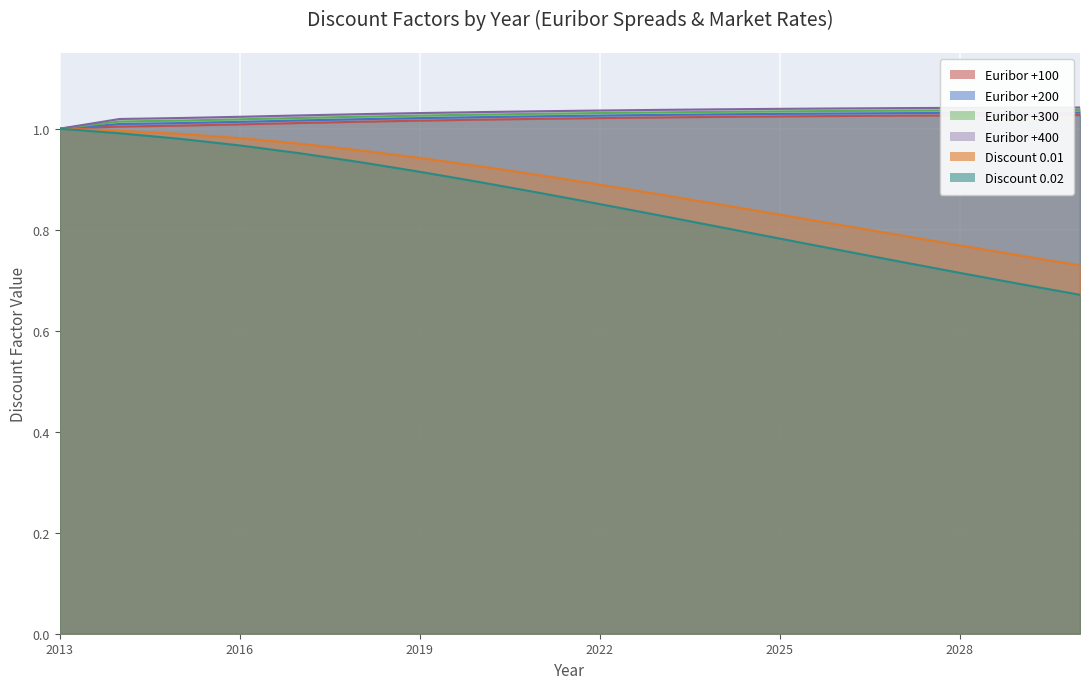

Which category has the lowest value in the Euribor +300 series?

2013